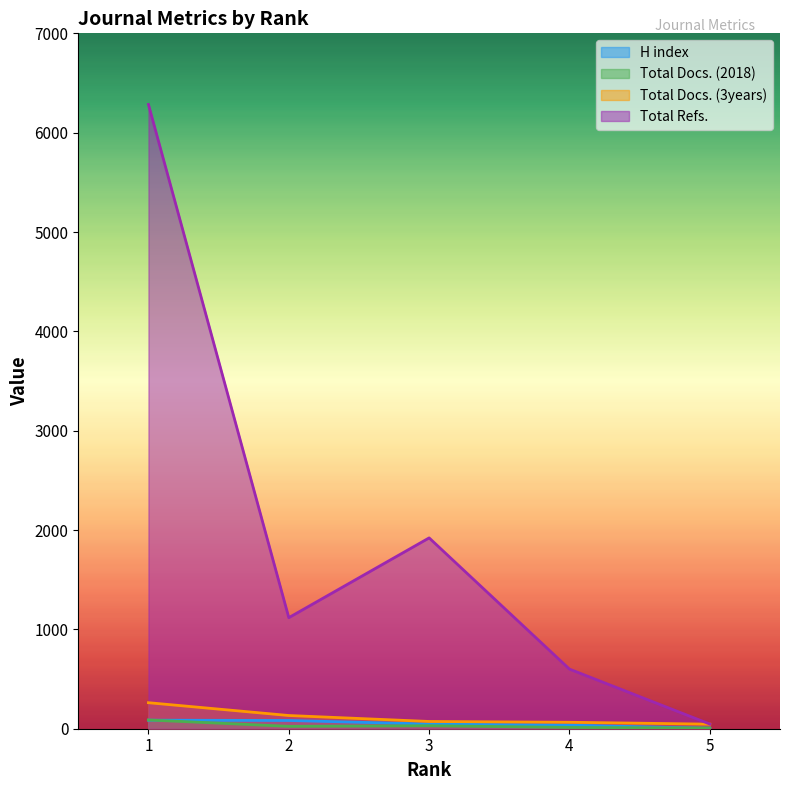

Which category has the lowest value in the H index series?

5